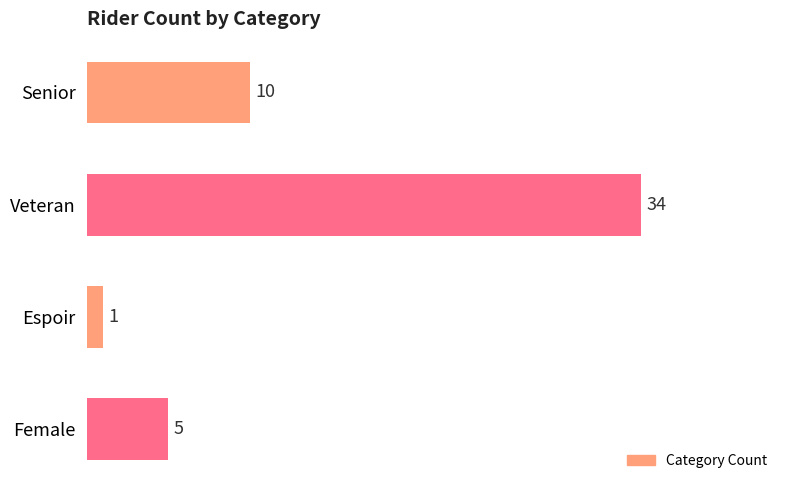

Which label corresponds to the smallest value in the chart?

Espoir